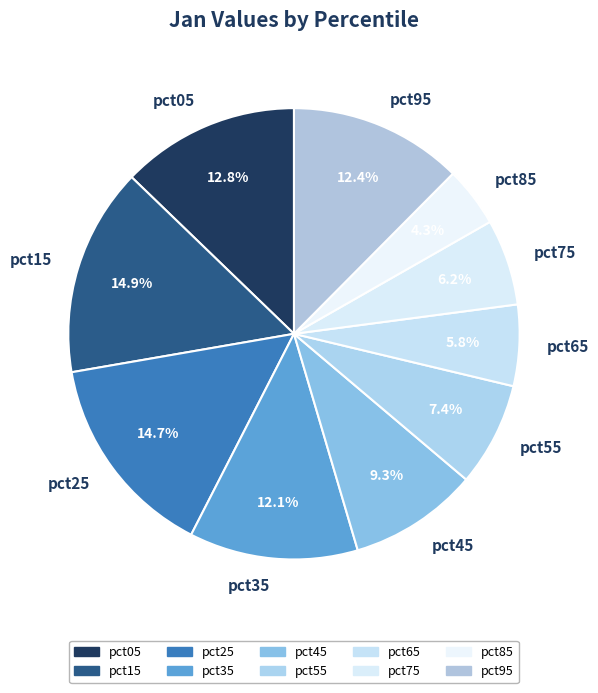

Which slice is the smallest?

pct85